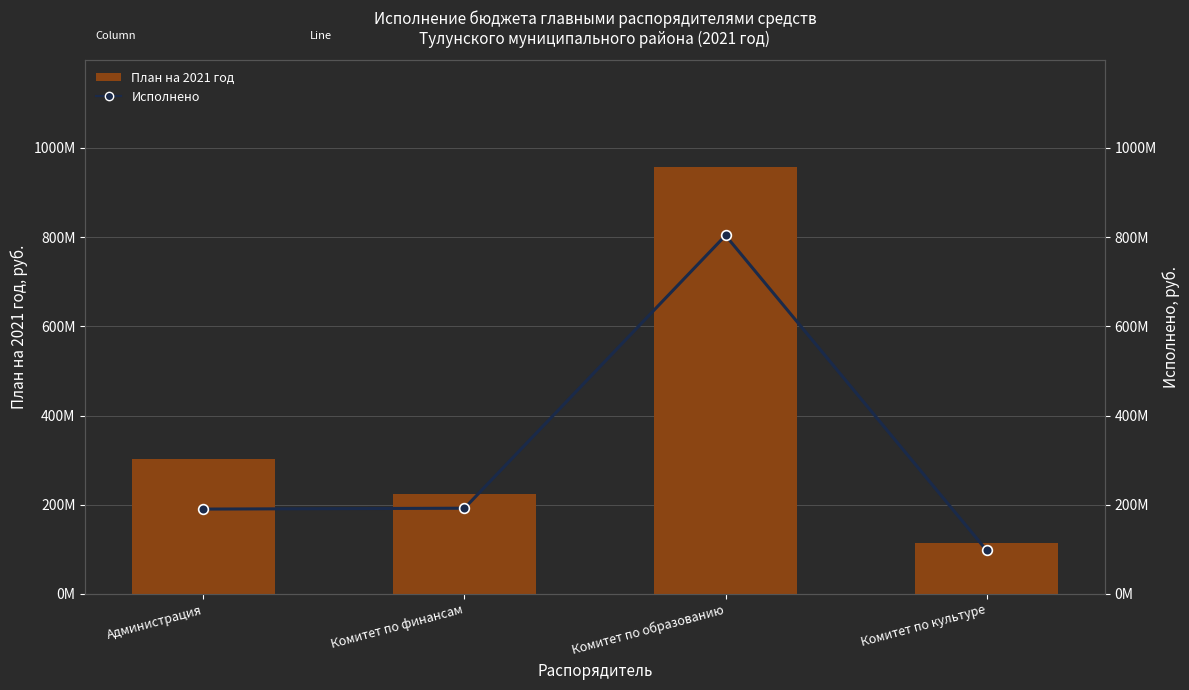

Rank the categories by Исполнено value from lowest to highest.

Комитет по культуре, Администрация, Комитет по финансам, Комитет по образованию